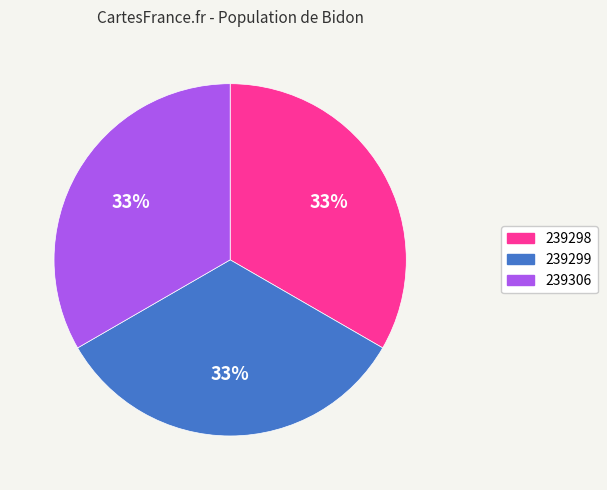

Combined, do 239299 and 239306 account for over 50%?

Yes